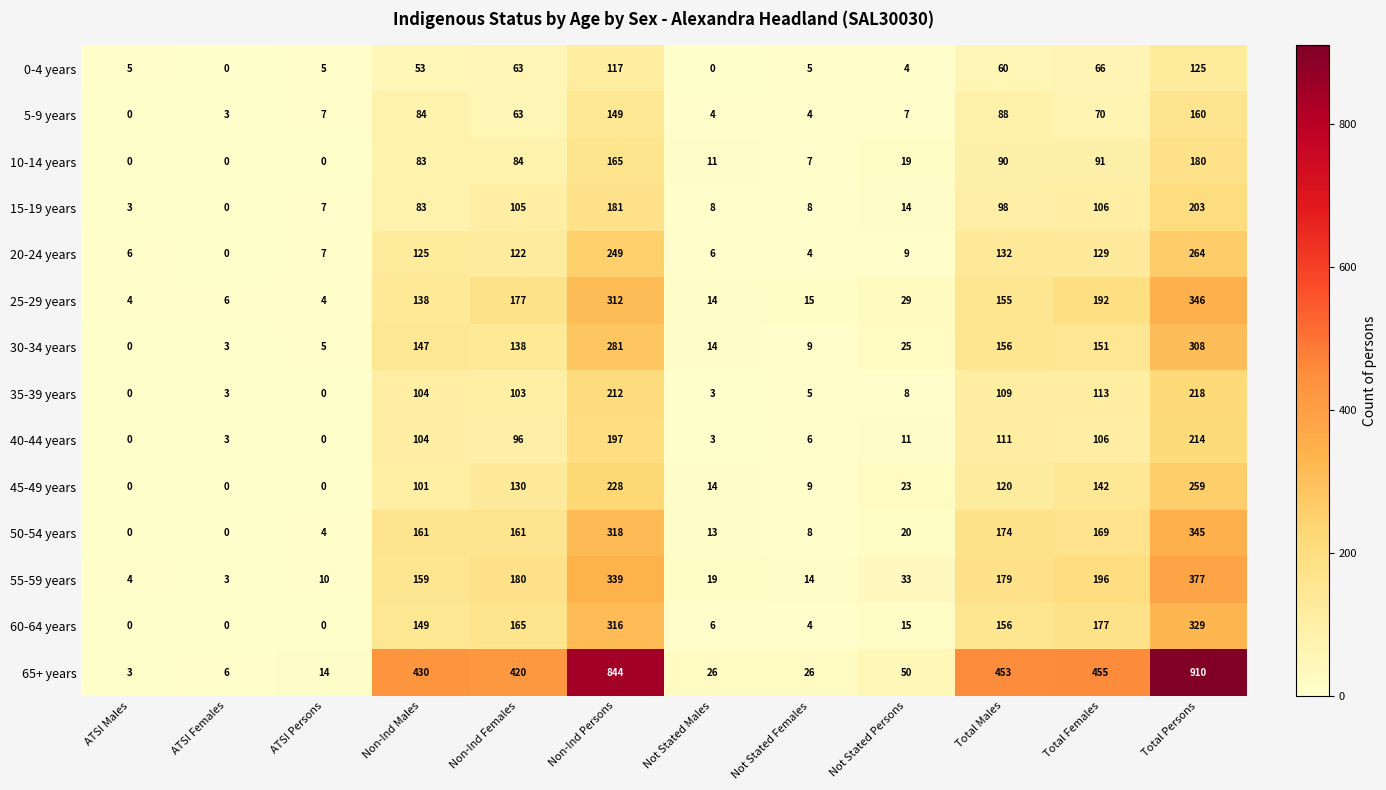

What is the approximate value of 10-14 years at Not Stated Females?

7